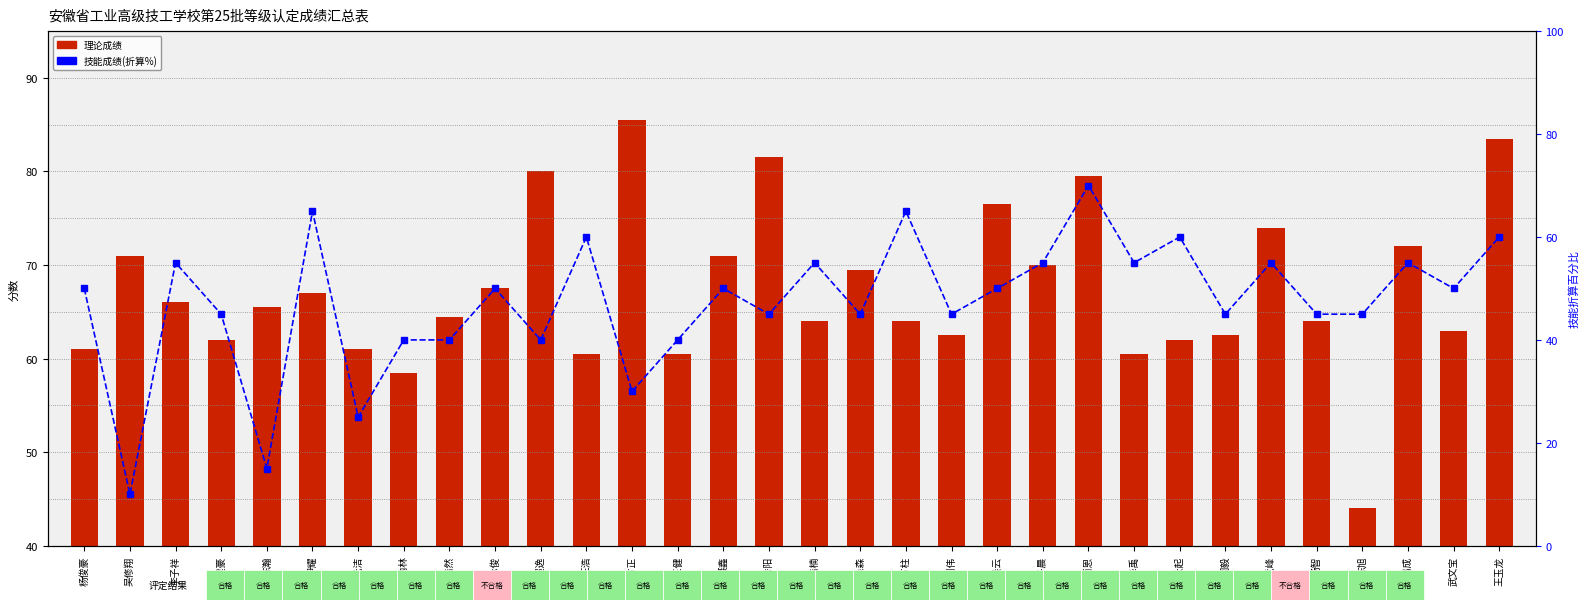

What is the sum of the 理论成绩 values at 吴修翔 and 王超逸?

151.0